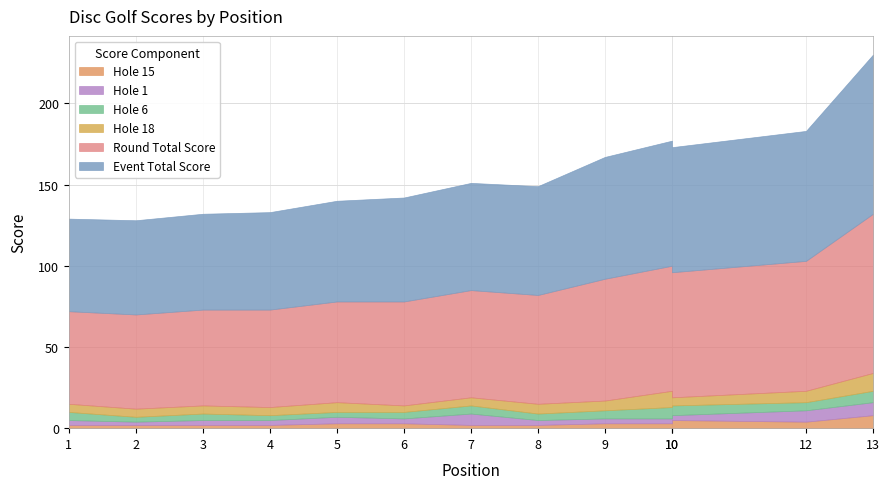

What is the difference between the event_total_score values at 13 and 10?

21